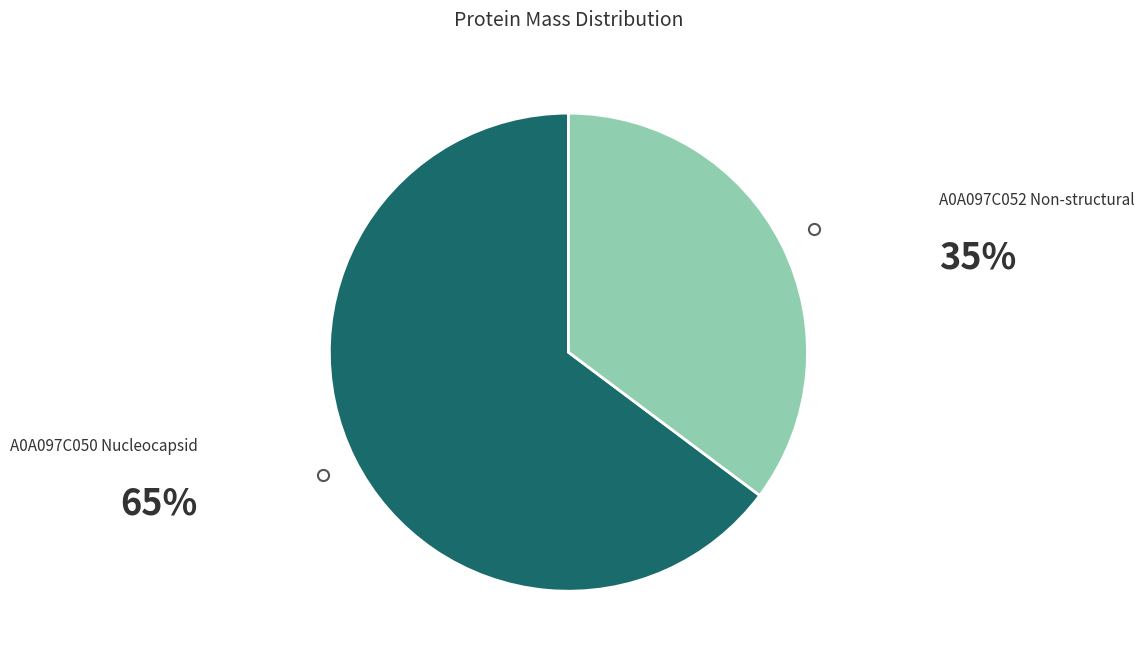

Is there any slice that represents more than half of the pie?

Yes